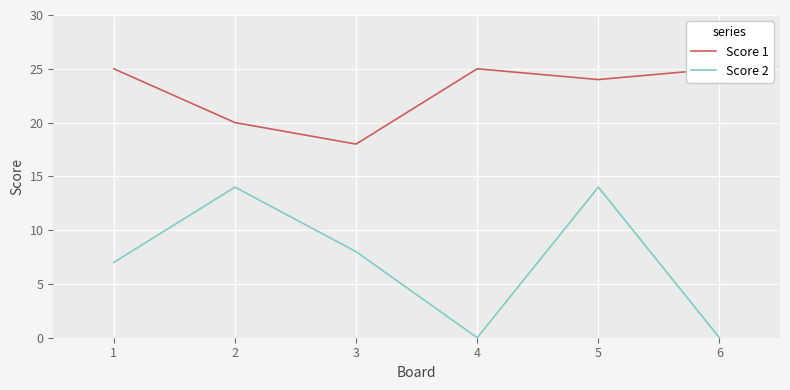

How many lines are shown in the chart?

2